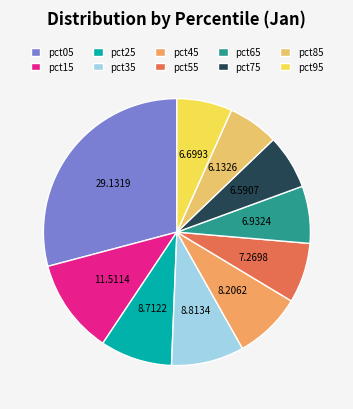

To the nearest percent, what is the difference between the largest and smallest slice percentages?

23%